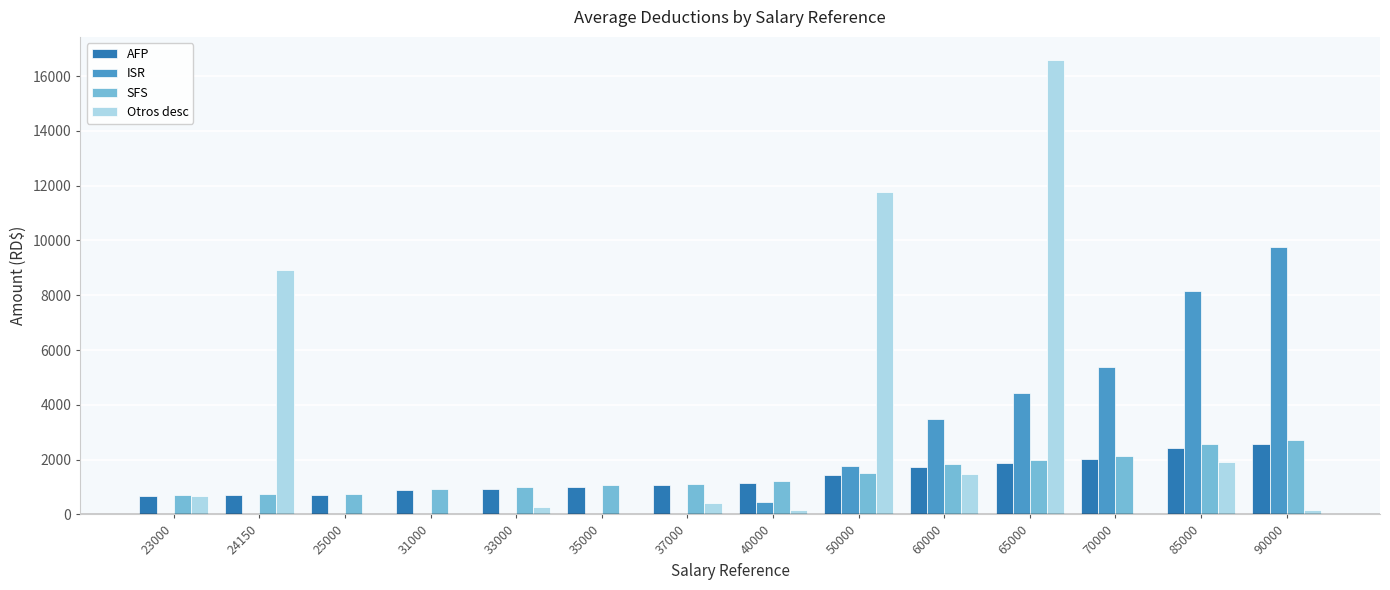

How many distinct data groups are displayed?

4